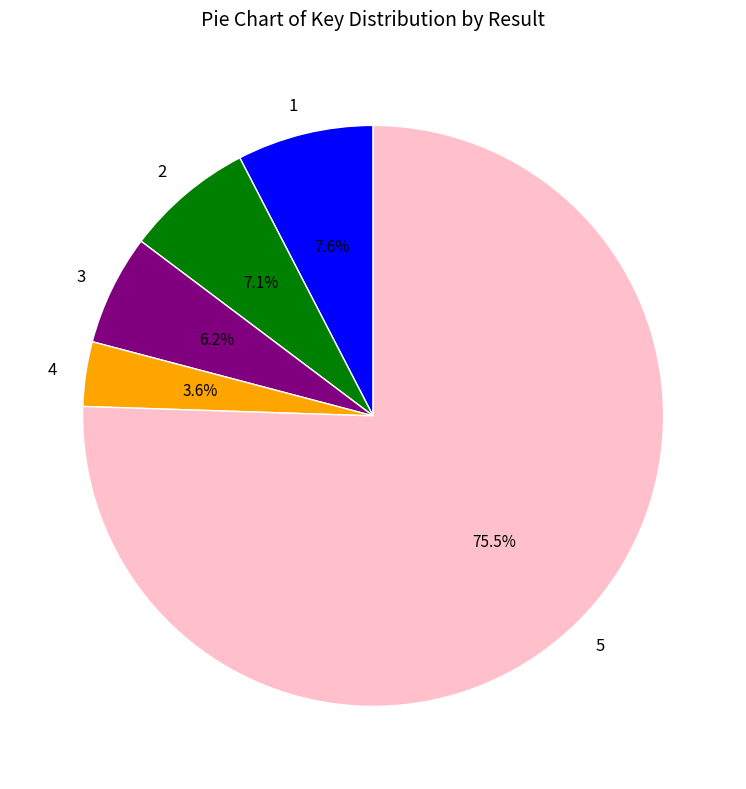

What is the smallest slice in the pie chart?

4